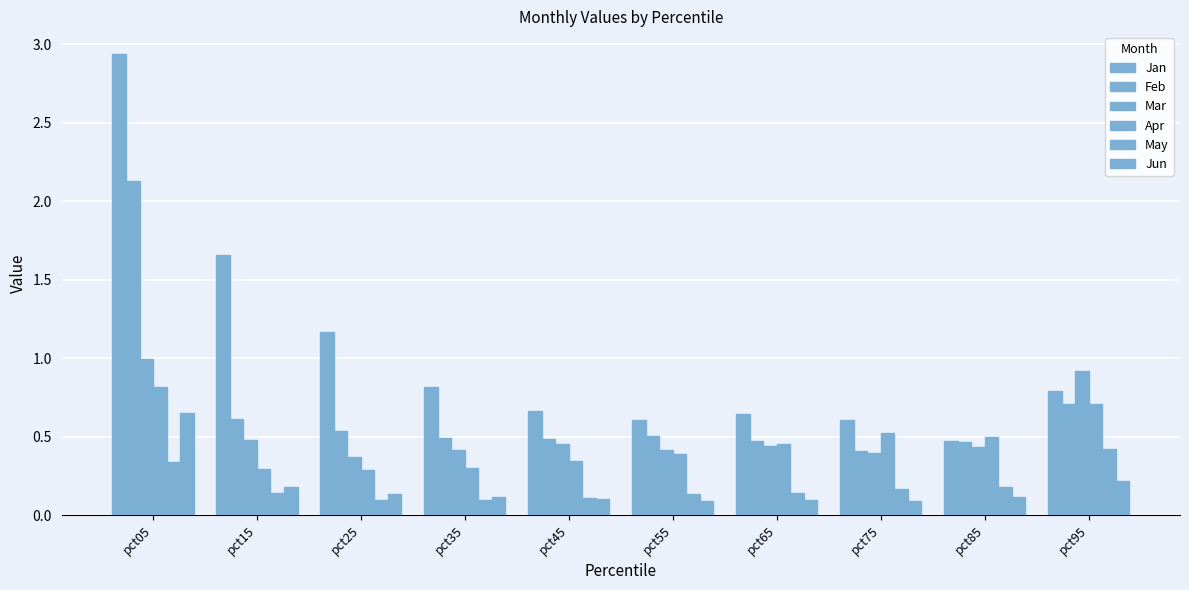

What is the sum of the May values at pct25 and pct65?

0.2